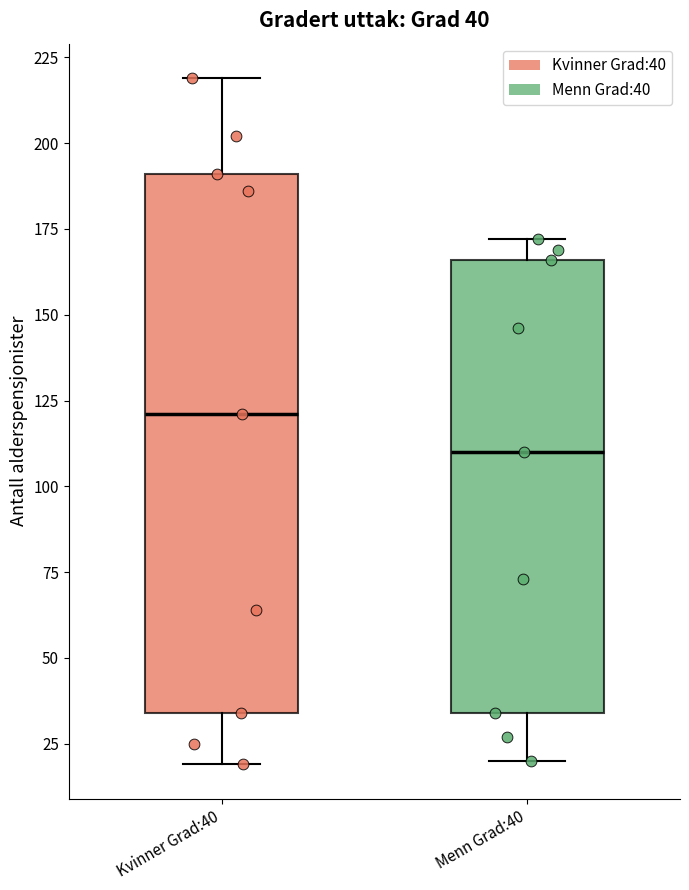

Which box is the tallest, from its lower edge to its upper edge?

Kvinner Grad:40